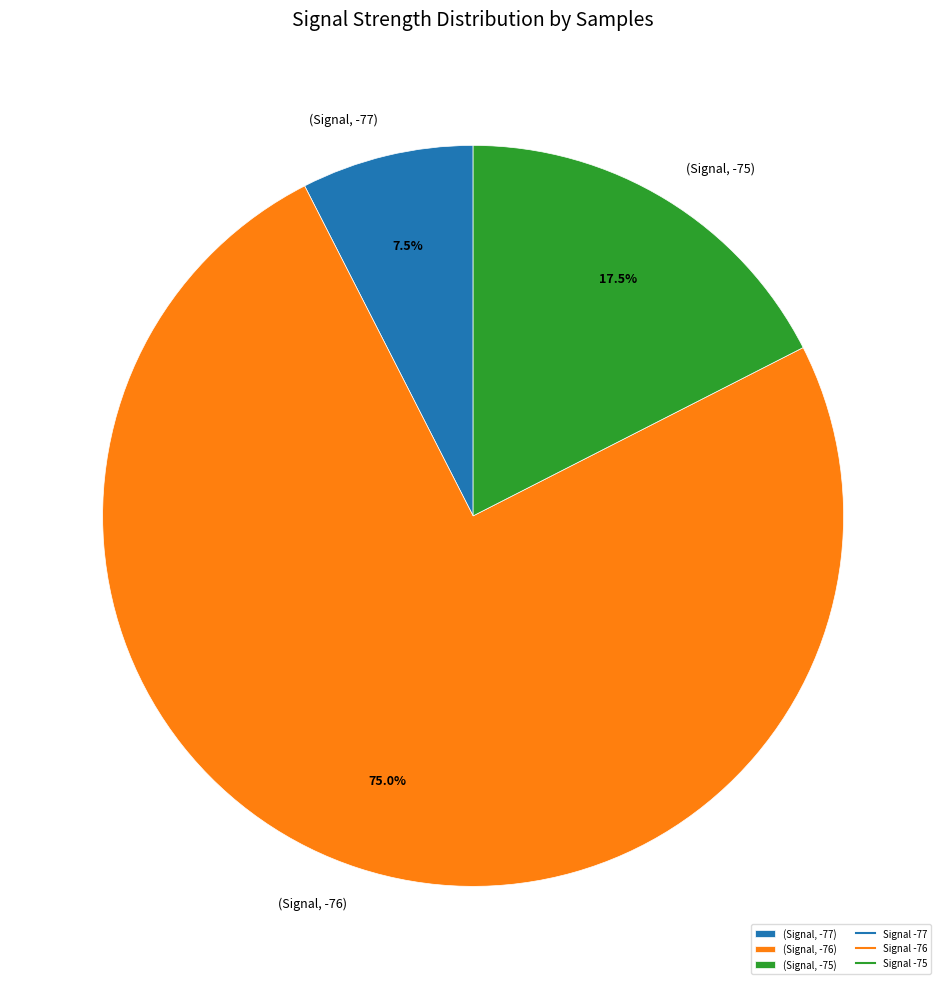

Which slice is the largest?

(Signal, -76)